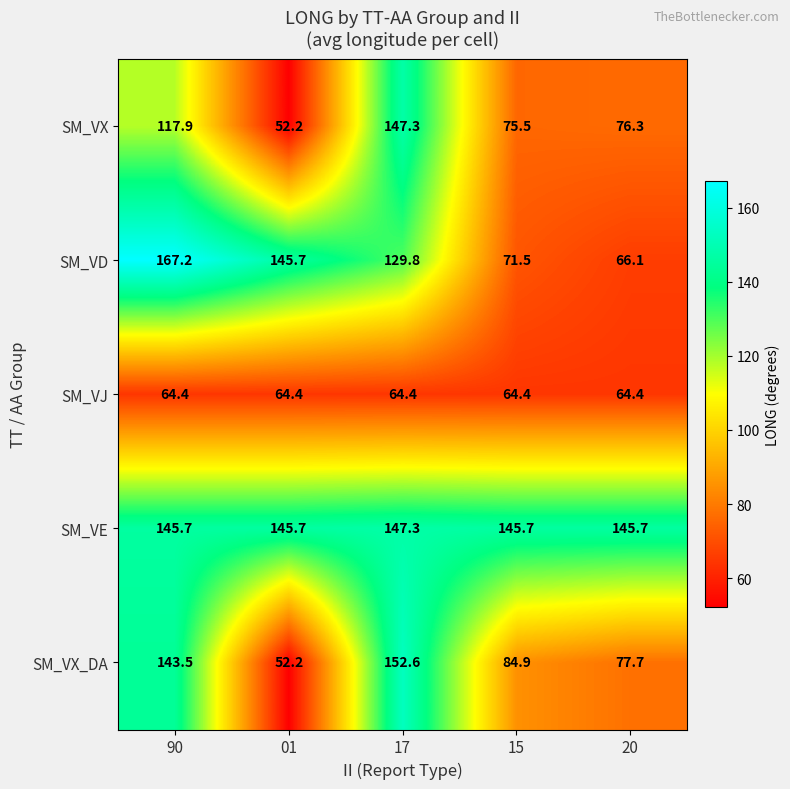

At how many categories does at least one series exceed 89?

5